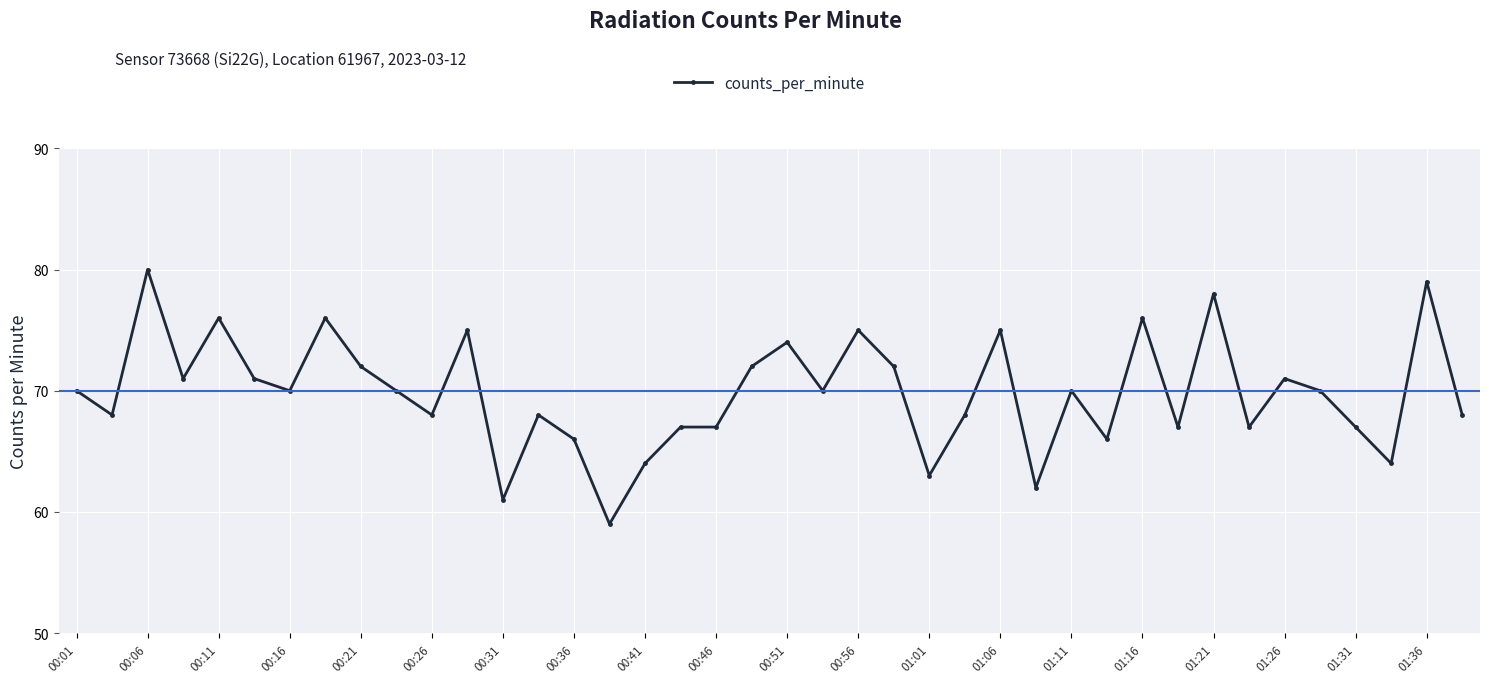

What is the minimum value shown in the chart?

59